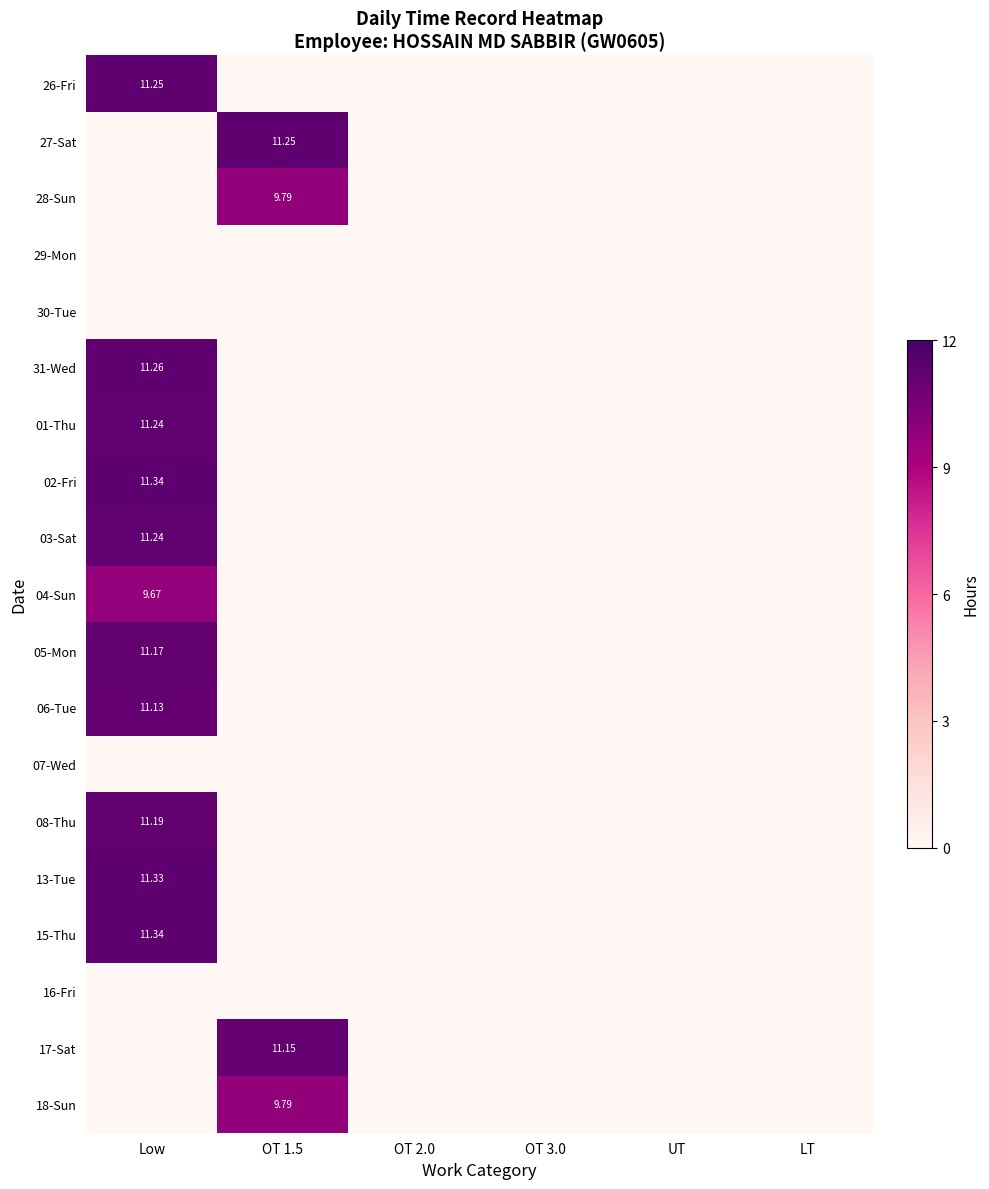

Which category has the lowest value across all series?

OT 1.5